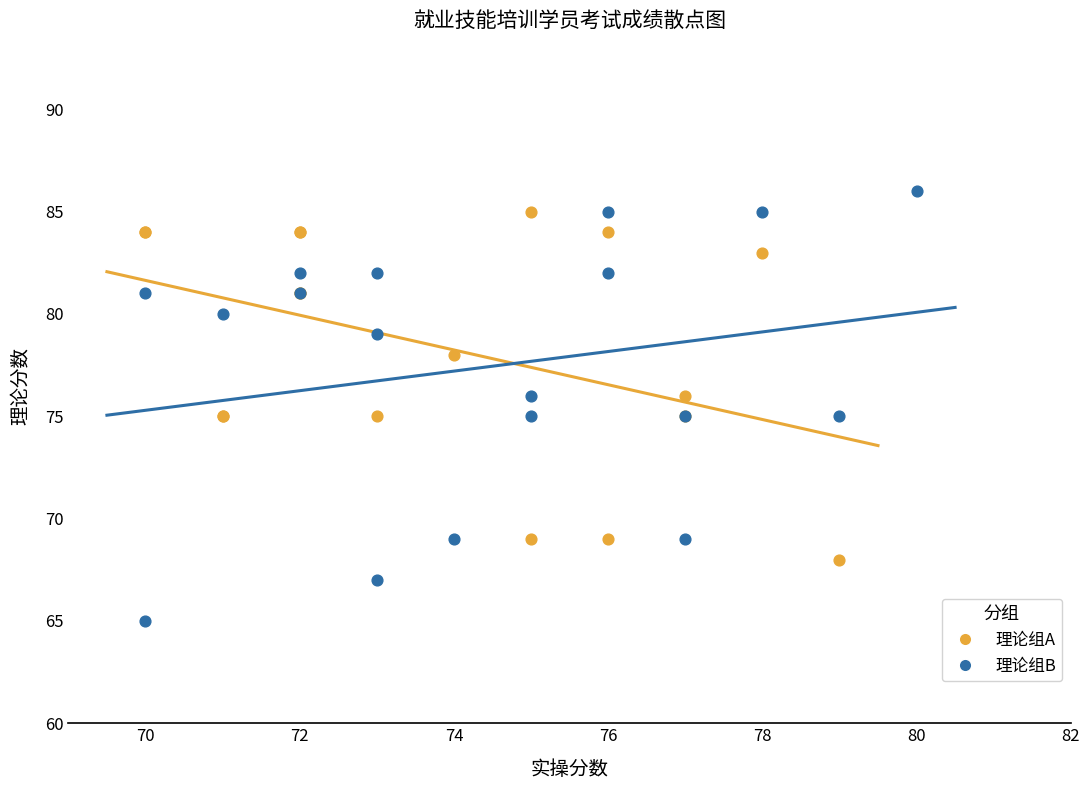

Which series contains the lowest Y value?

理论组B